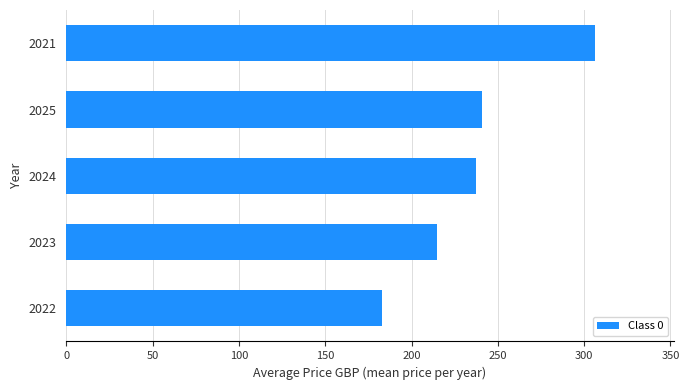

What is the greatest value displayed?

306.0